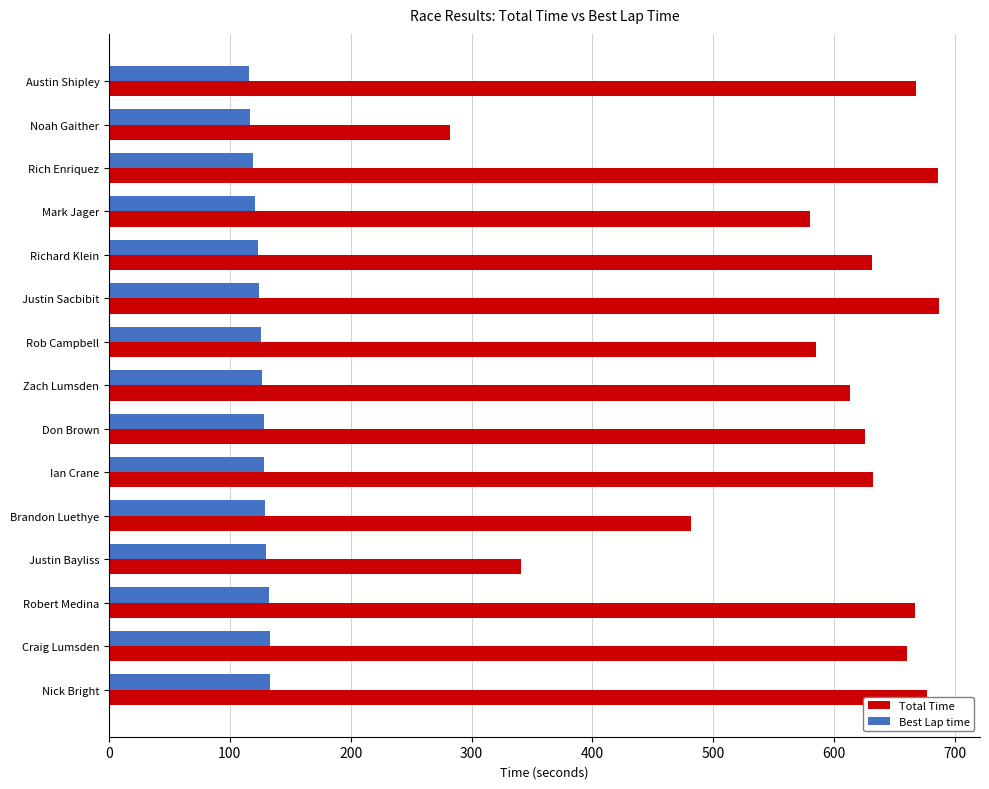

Which series has the widest spread of values?

Total Time